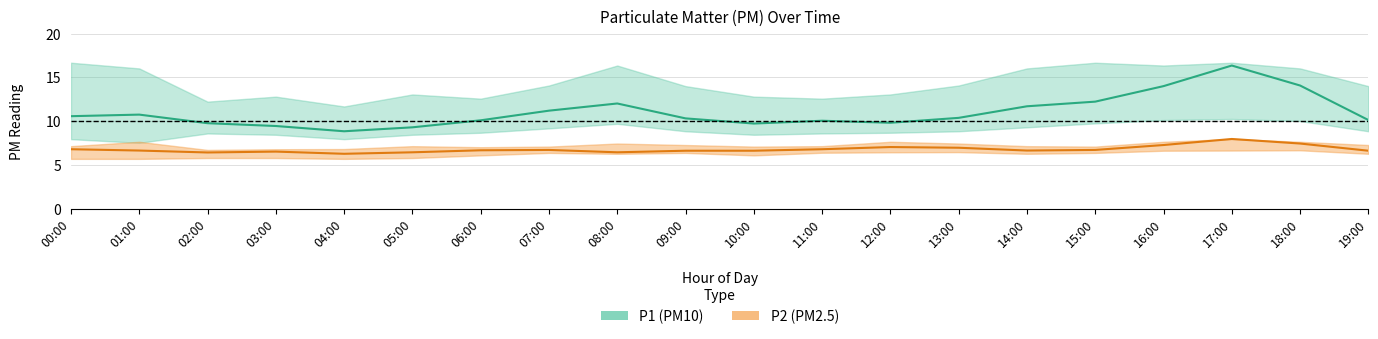

Where is the first local maximum for P1_lower?

02:00